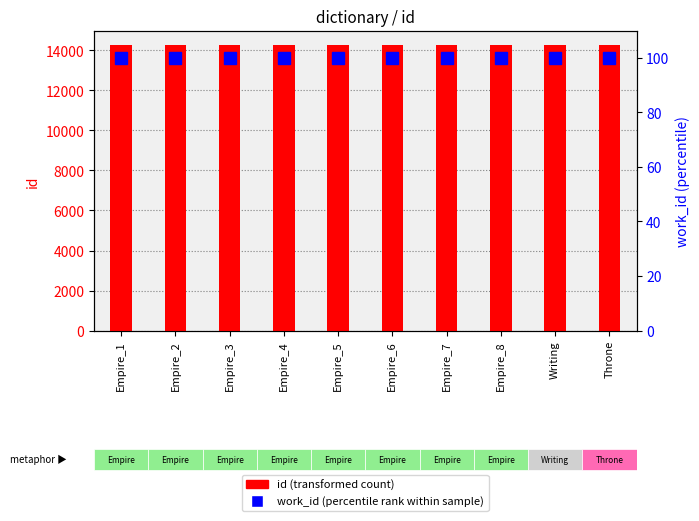

Which category has the lowest value across all series?

Empire_1